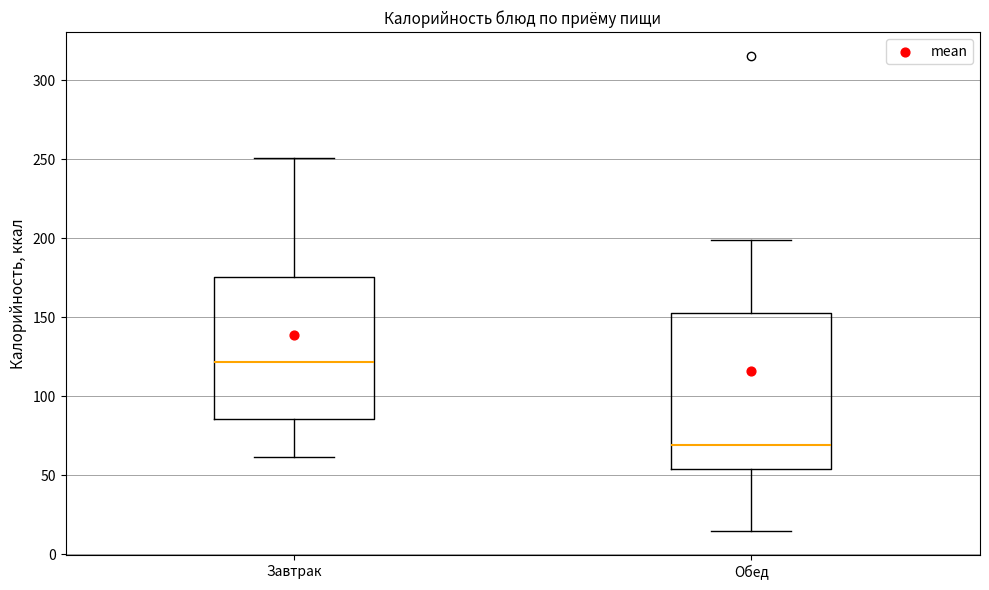

Which box has the highest median line?

Завтрак